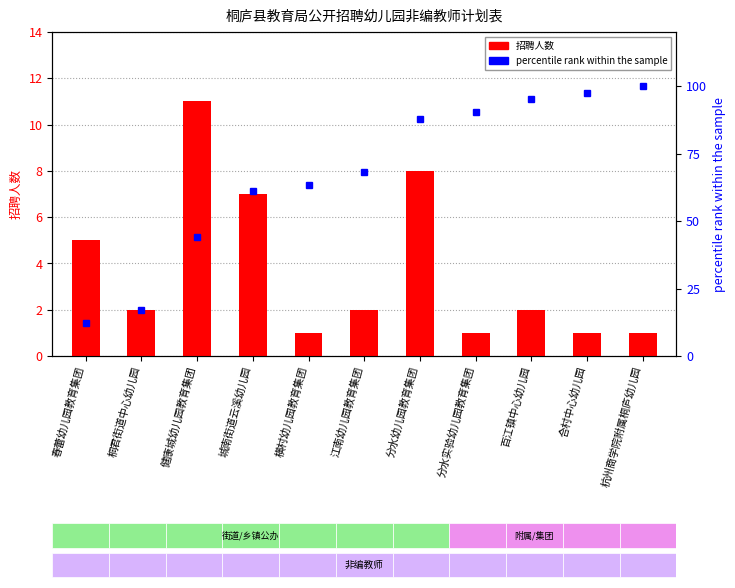

What is the difference between the maximum and minimum values in the 招聘人数 series?

10.0